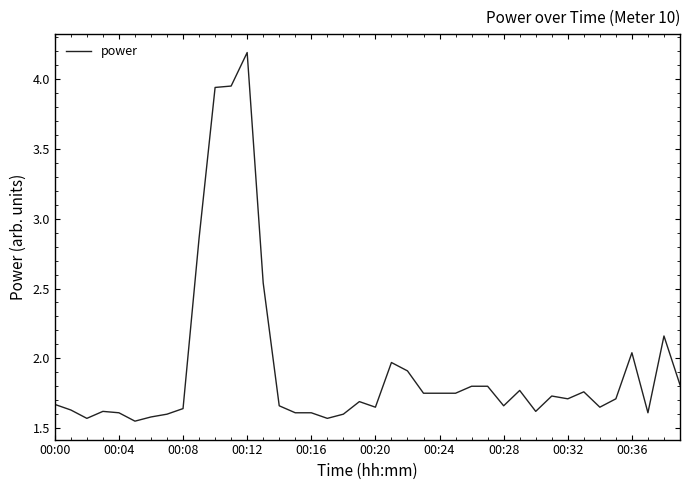

What is the difference between the maximum and second lowest values?

2.6